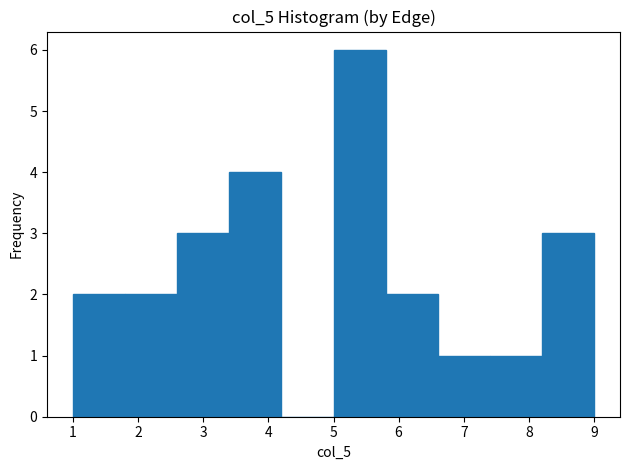

Reading left to right, list every bar in this chart as the range it spans on the x-axis followed by its height. The values are not printed on the chart, so give them approximately, as read against the axis.

1.0 to 1.8: 2
1.8 to 2.6: 2
2.6 to 3.4: 3
3.4 to 4.2: 4
4.2 to 5.0: 0
5.0 to 5.8: 6
5.8 to 6.6: 2
6.6 to 7.4: 1
7.4 to 8.2: 1
8.2 to 9.0: 3